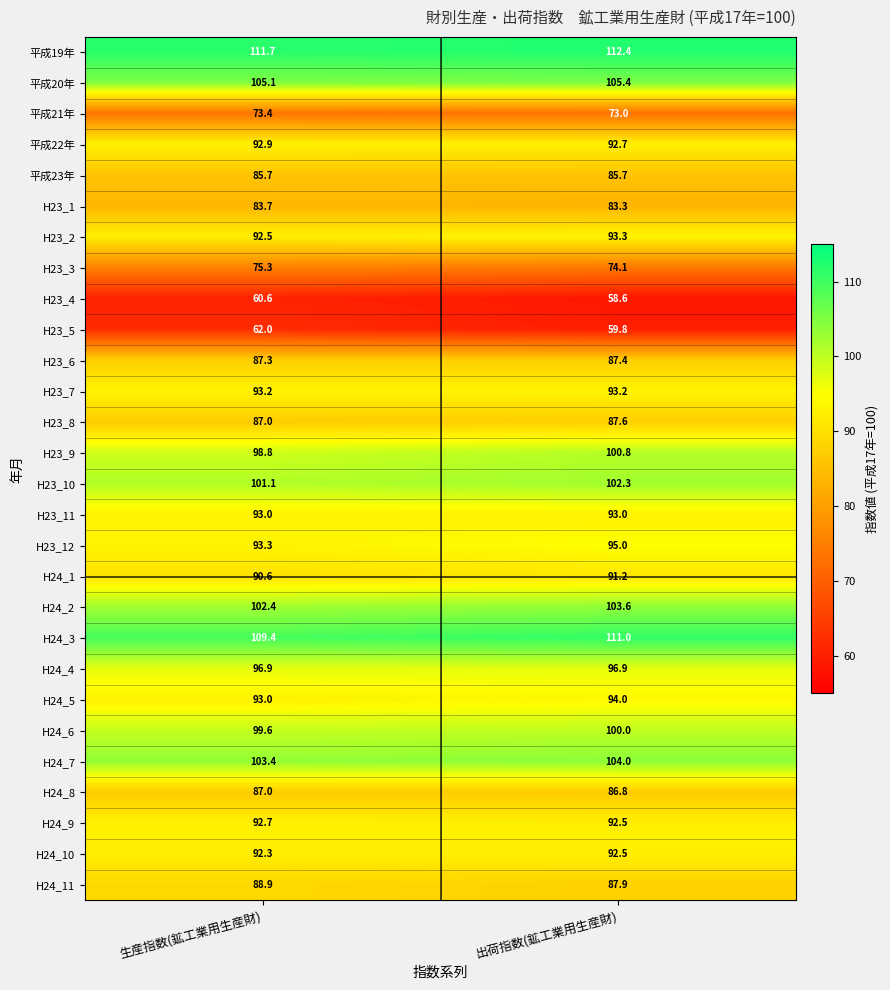

What is the sum of all H24_9 values?

185.2